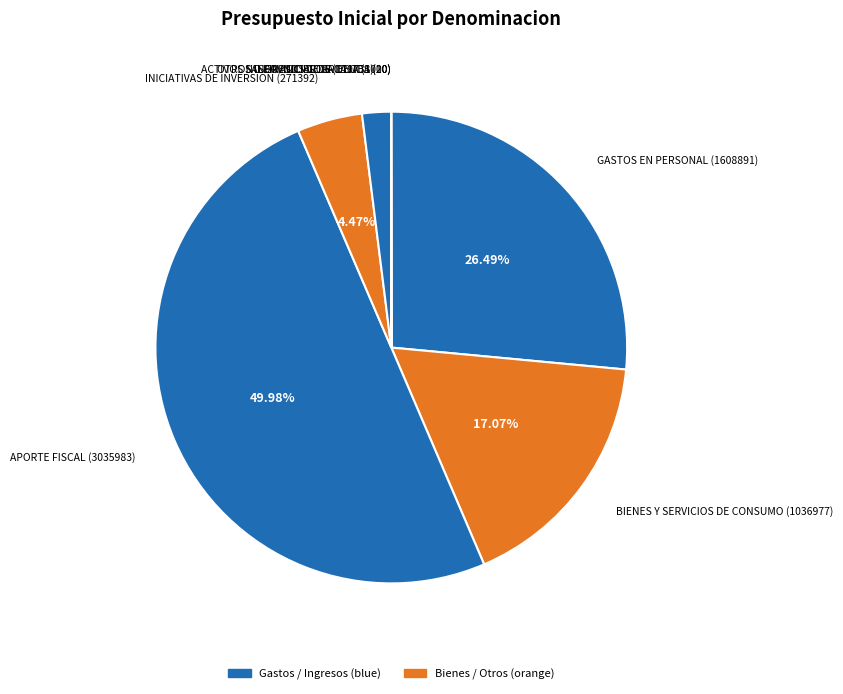

Count the number of slices in the pie.

8